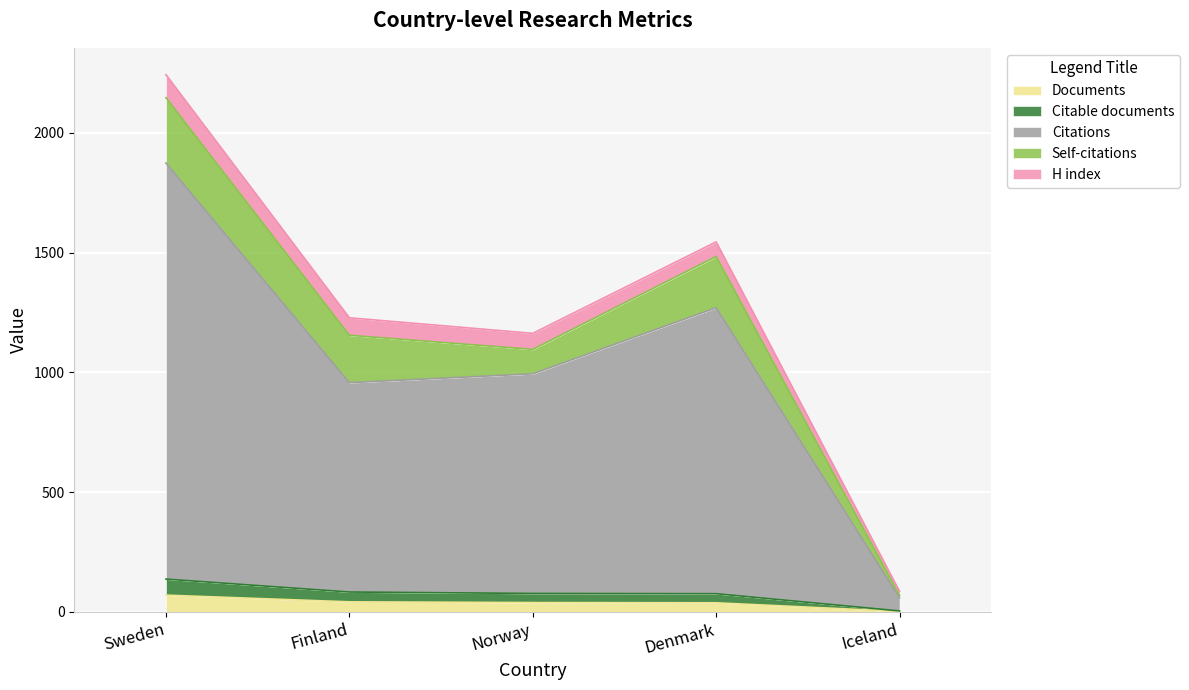

Read the Citations value at Sweden.

1874